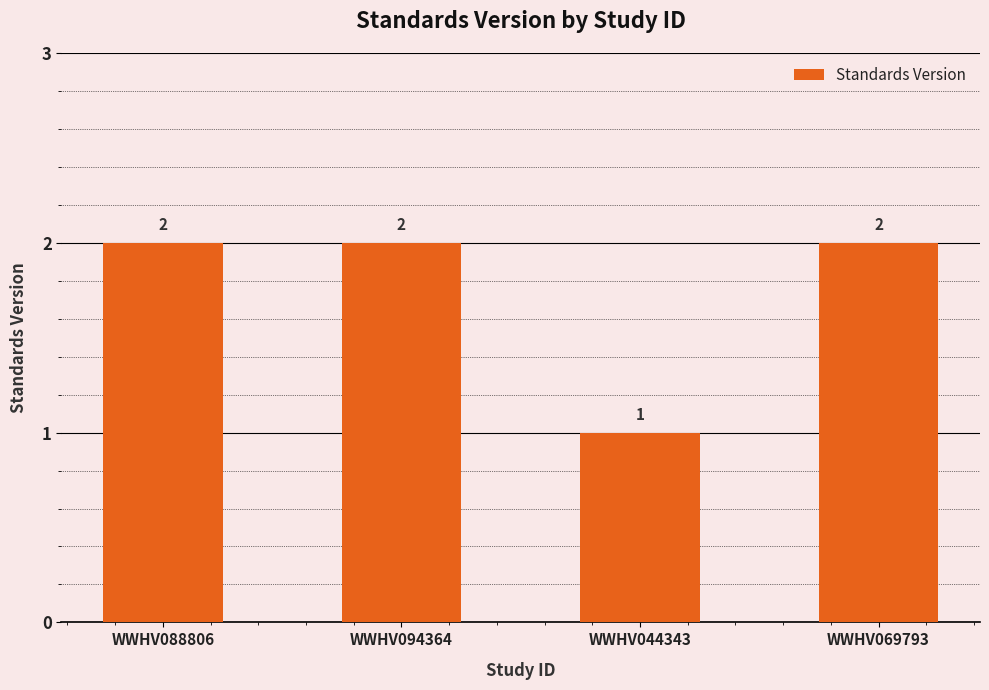

How many series are shown in this chart?

1